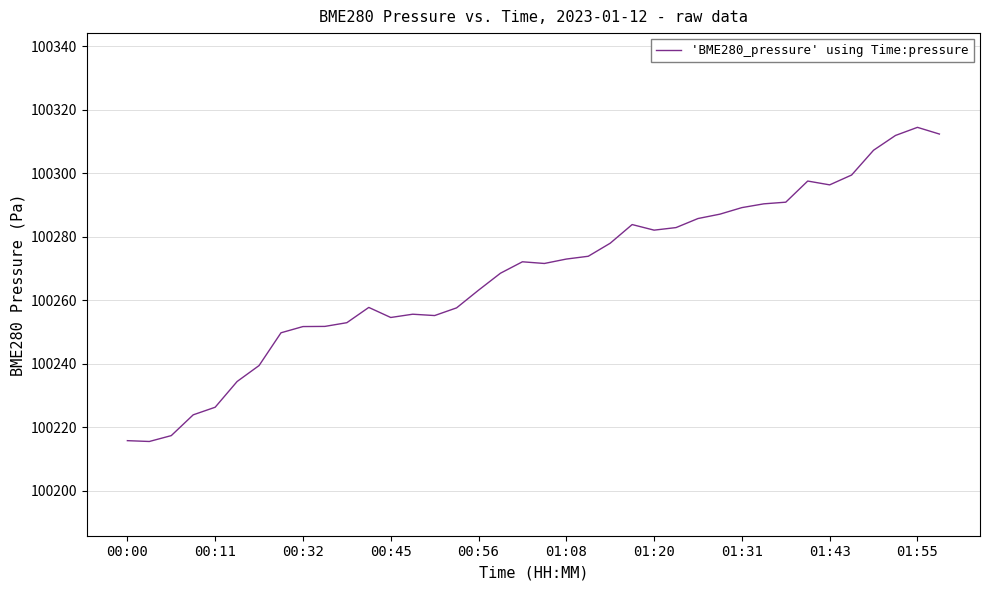

What is the minimum value shown in the chart?

100215.5